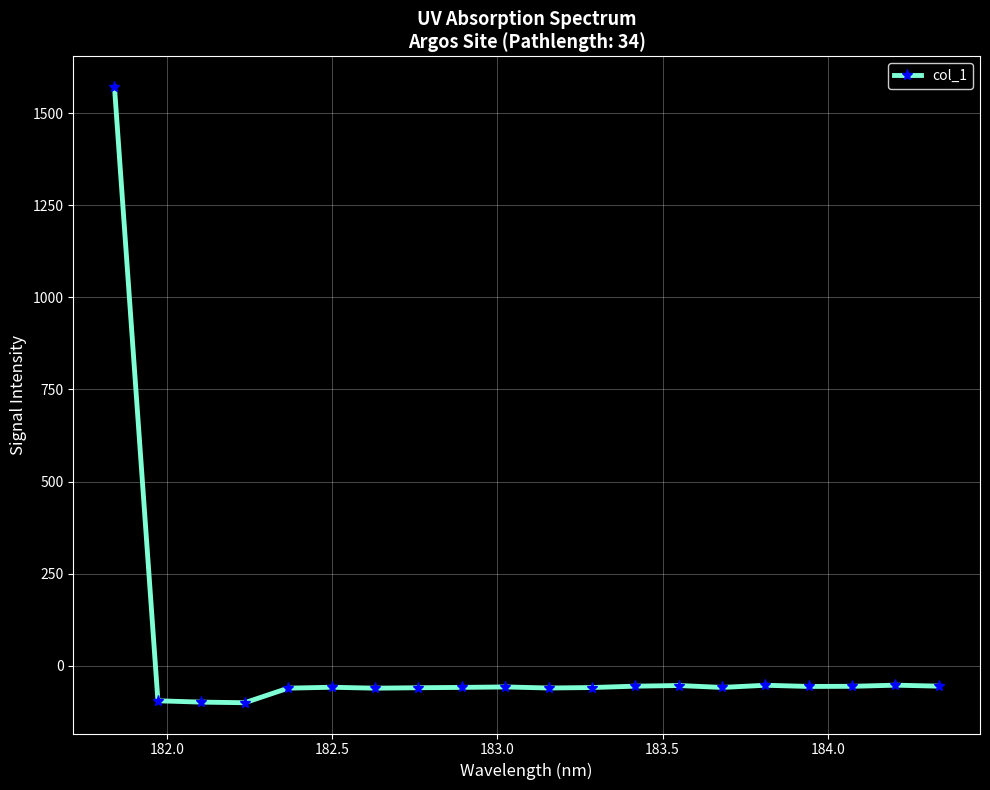

How many lines are shown in the chart?

1